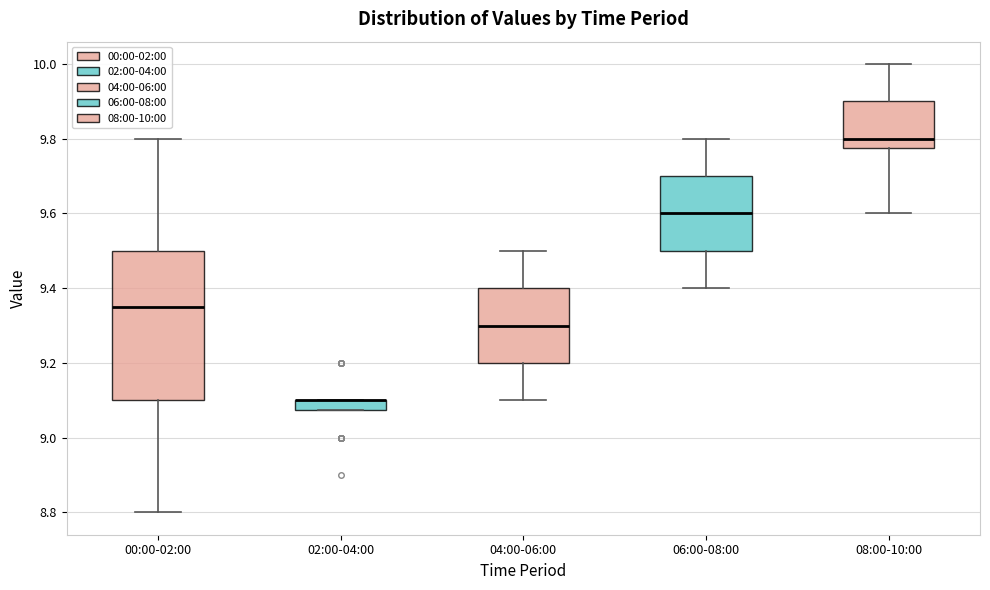

Comparing the boxes themselves (not the whiskers), which one is the tallest?

00:00-02:00